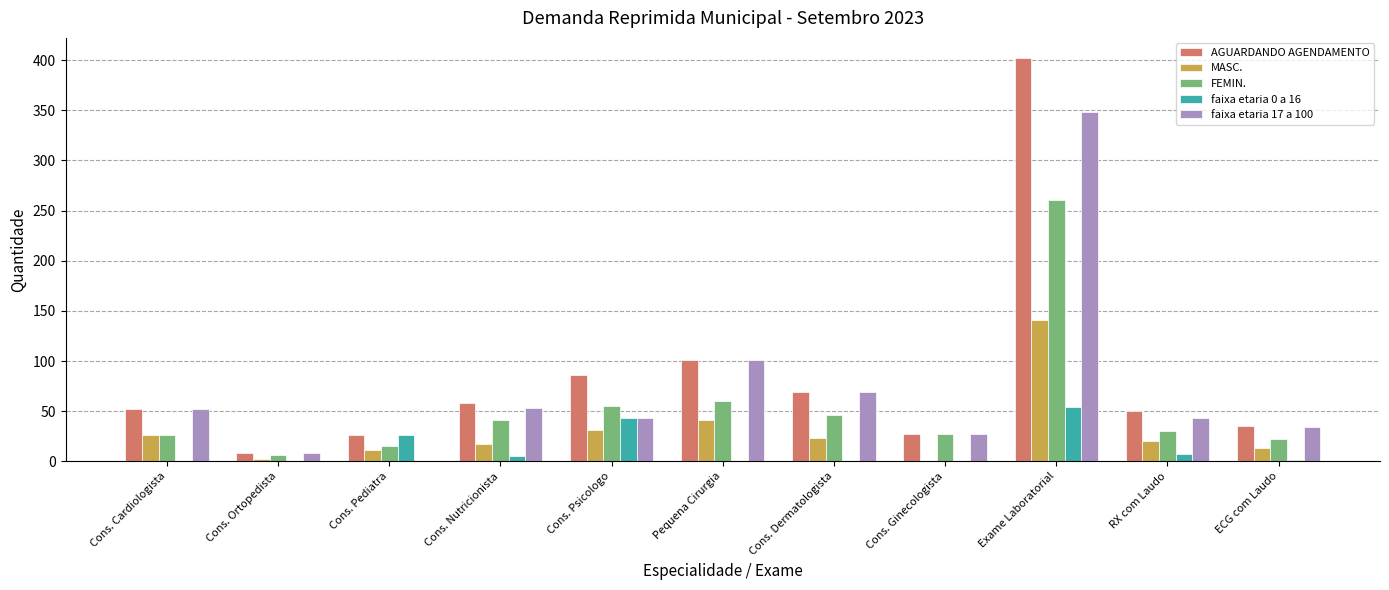

Which series changed the most between Cons. Pediatra and Cons. Dermatologista?

faixa etaria 17 a 100